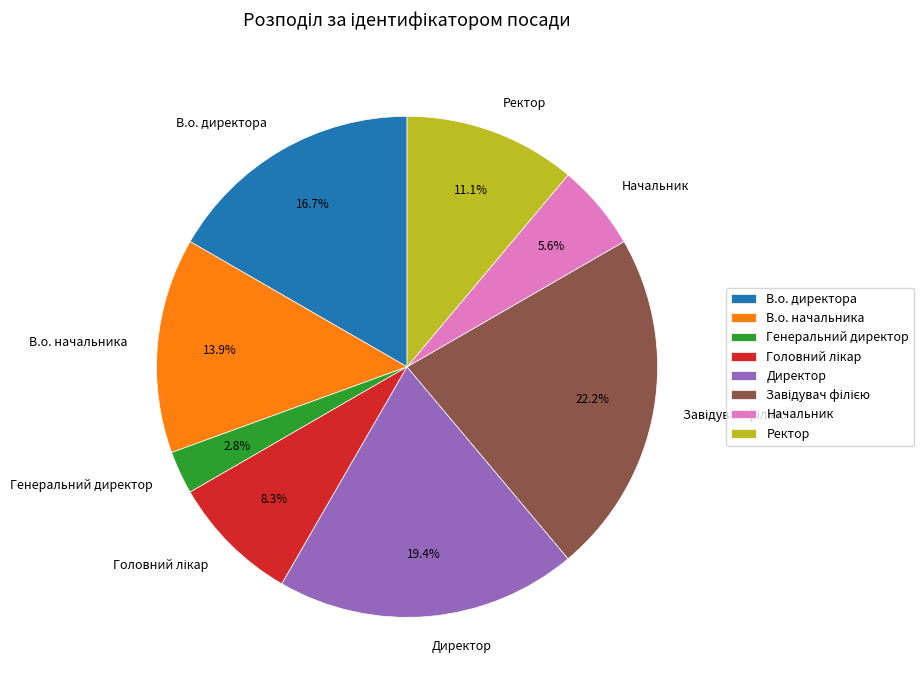

What is the smallest slice in the pie chart?

Генеральний директор